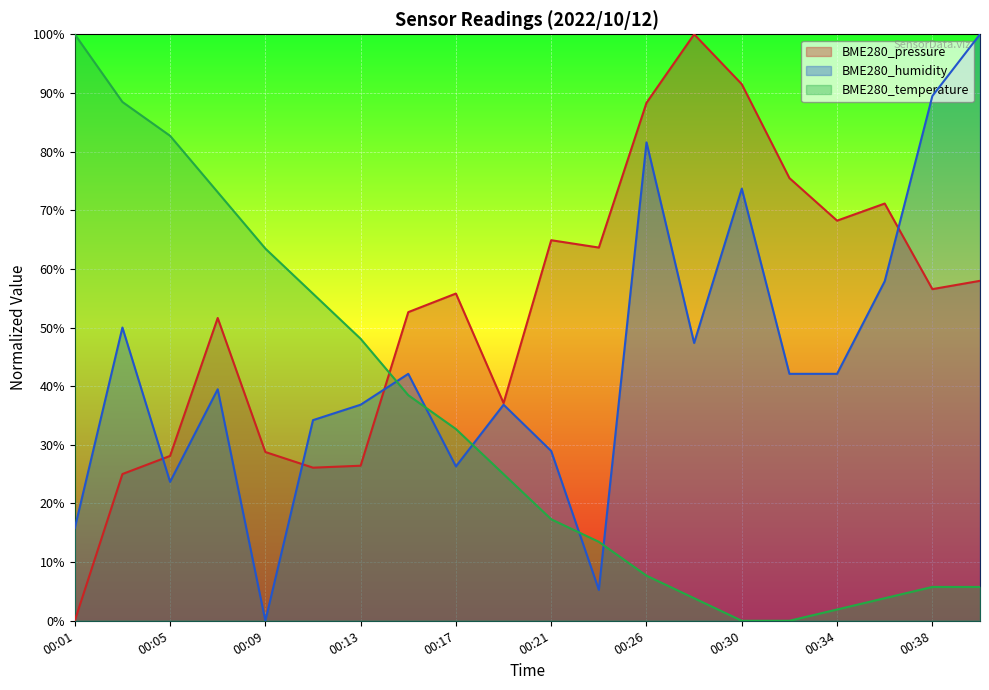

True or false: BME280_pressure and BME280_humidity cross at least once.

True